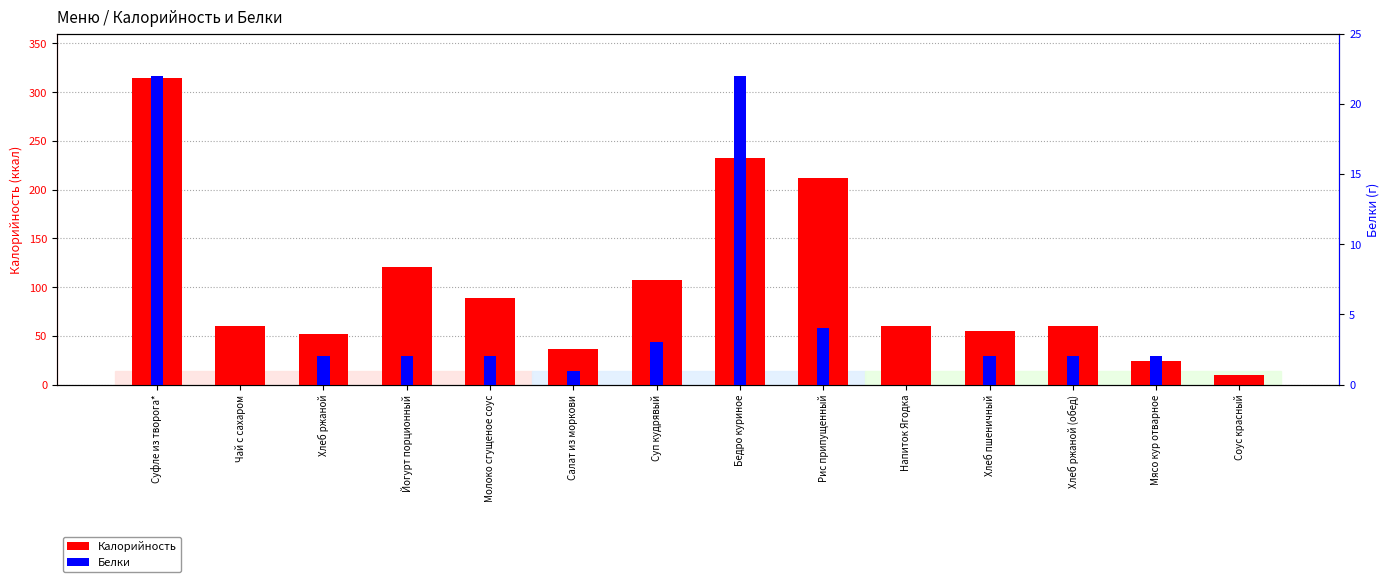

How many data points does each series have?

14